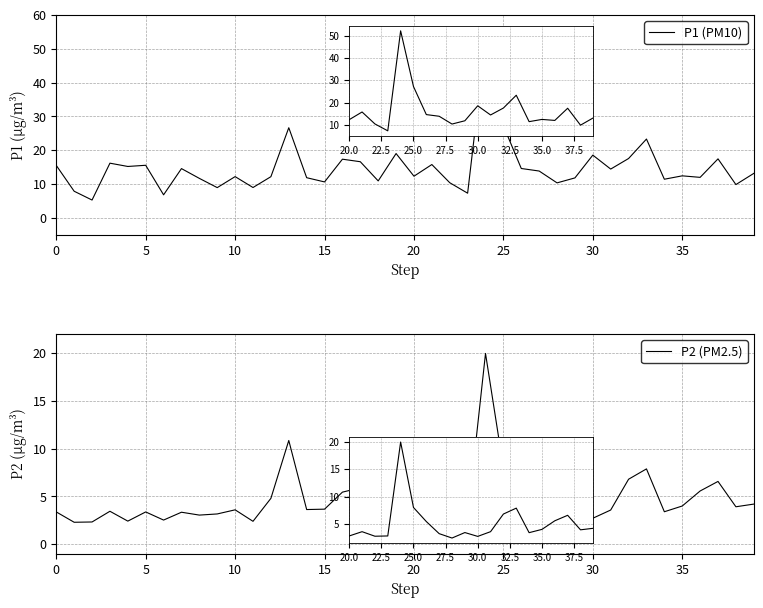

At which category does the chart reach its peak across all series?

24